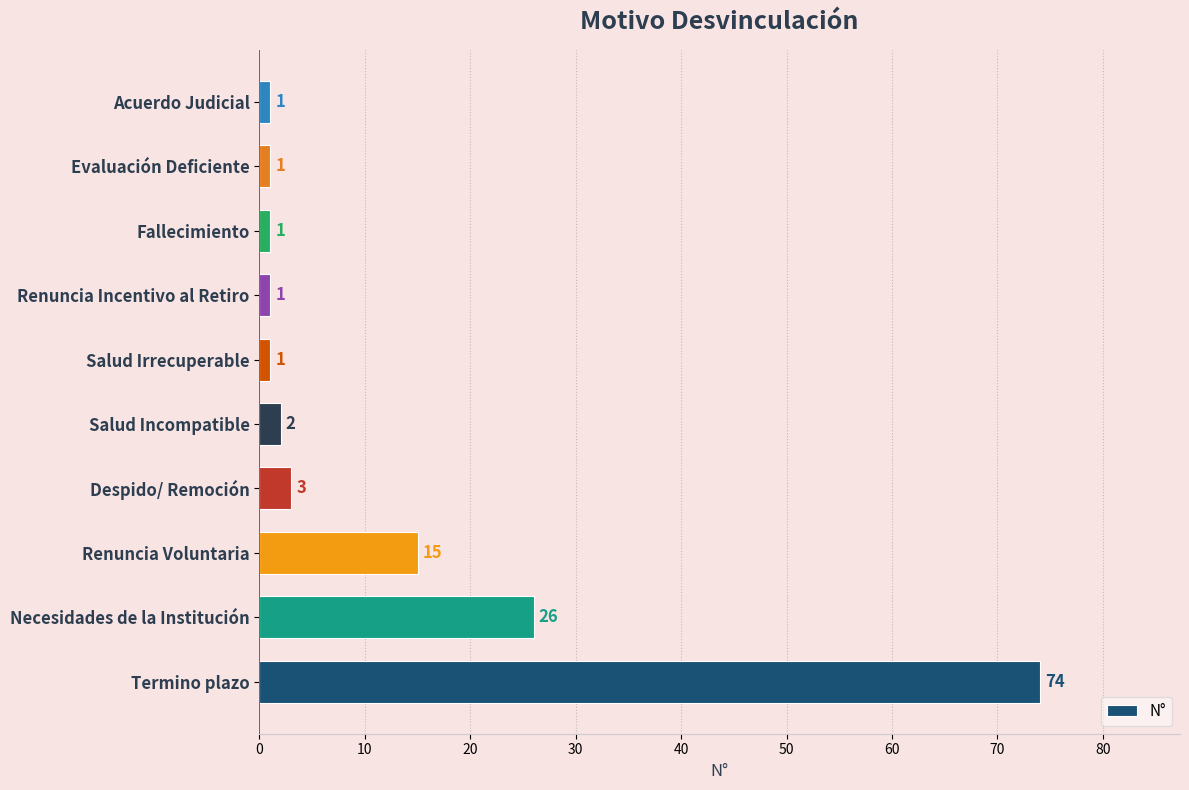

What is the greatest value displayed?

74